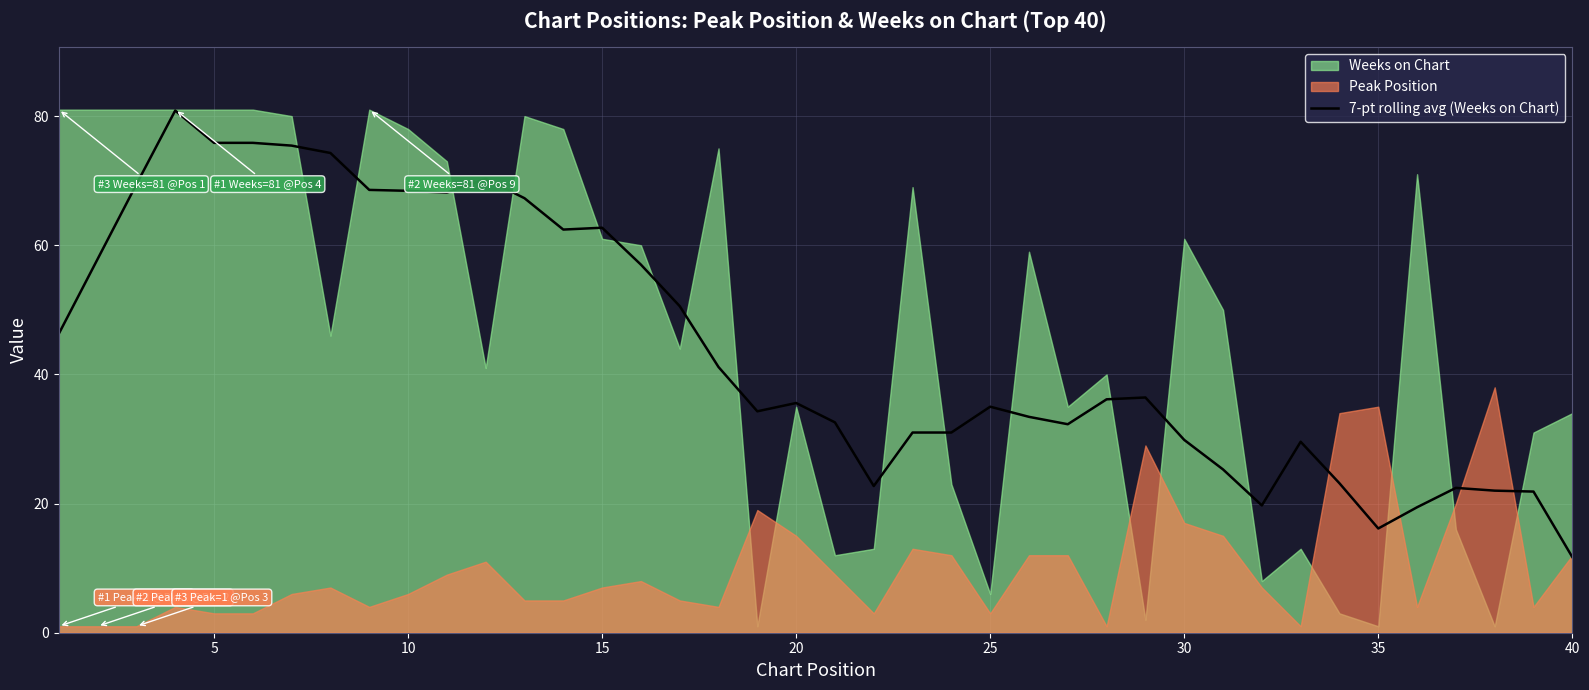

Which category has the lowest value in the 7-pt rolling avg (Weeks on Chart) series?

40